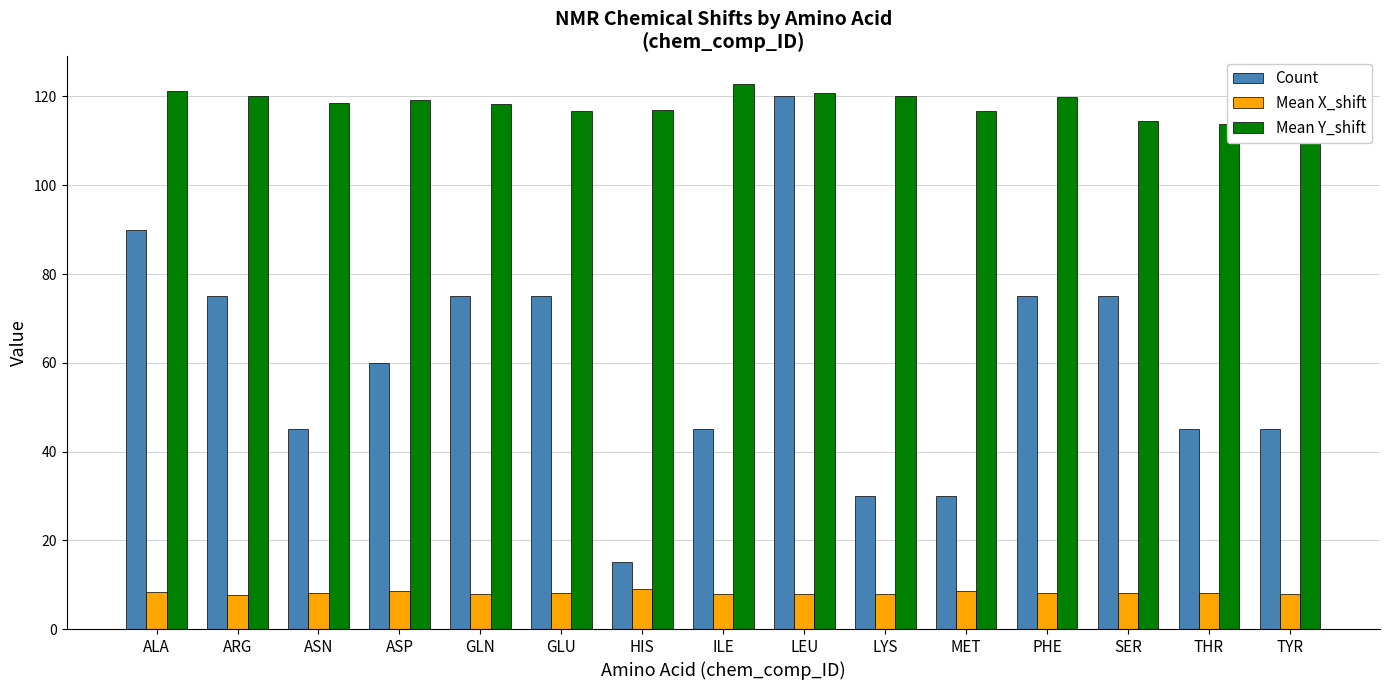

What is the difference between the second highest and minimum values in the Mean Y_shift series?

7.5